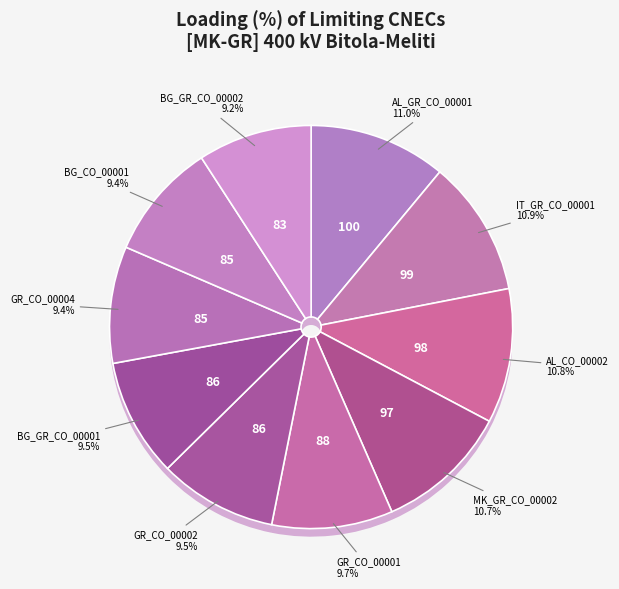

How many segments does this pie chart have?

10